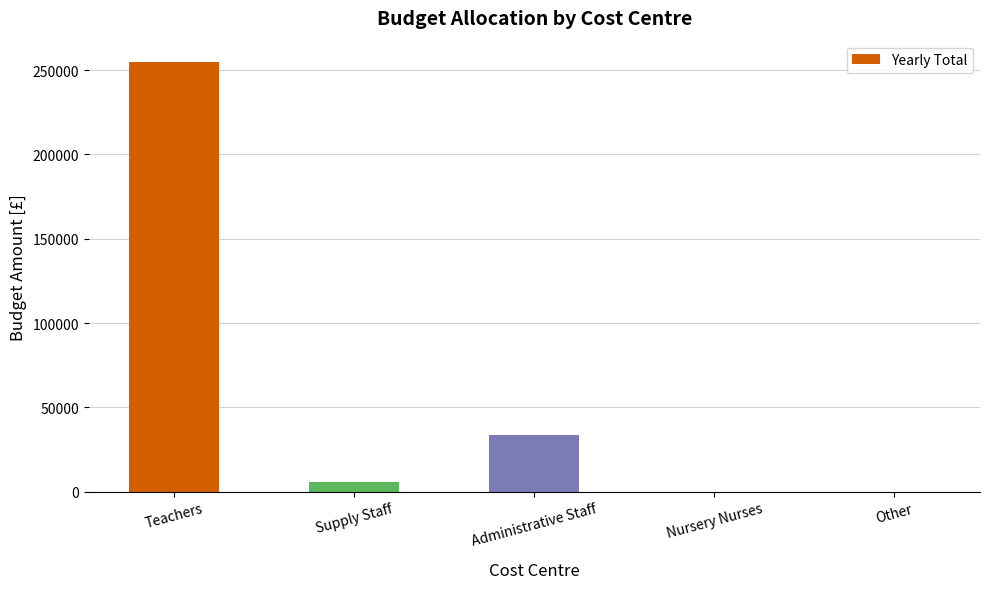

What is the average value?

58829